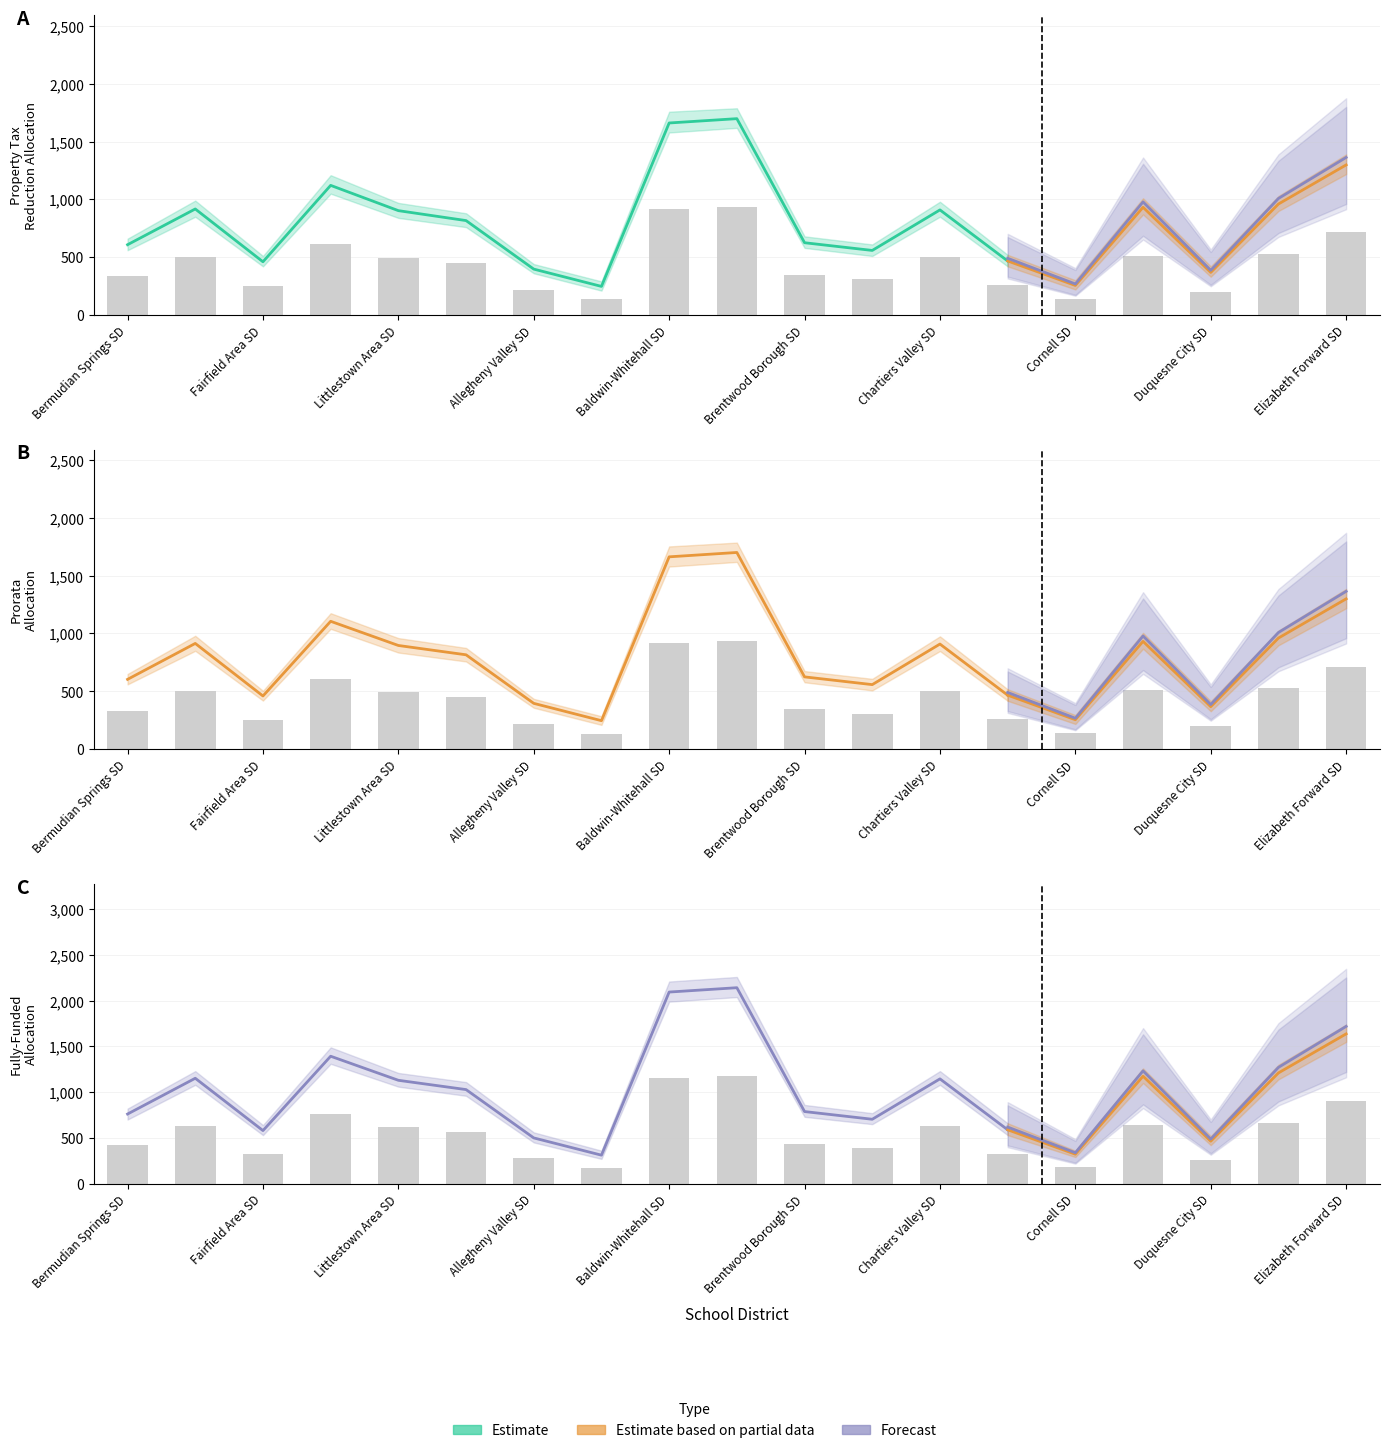

List the series in order of their peak value, lowest first.

Prorata Allocation, Property Tax Reduction Allocation, Fully-Funded Allocation